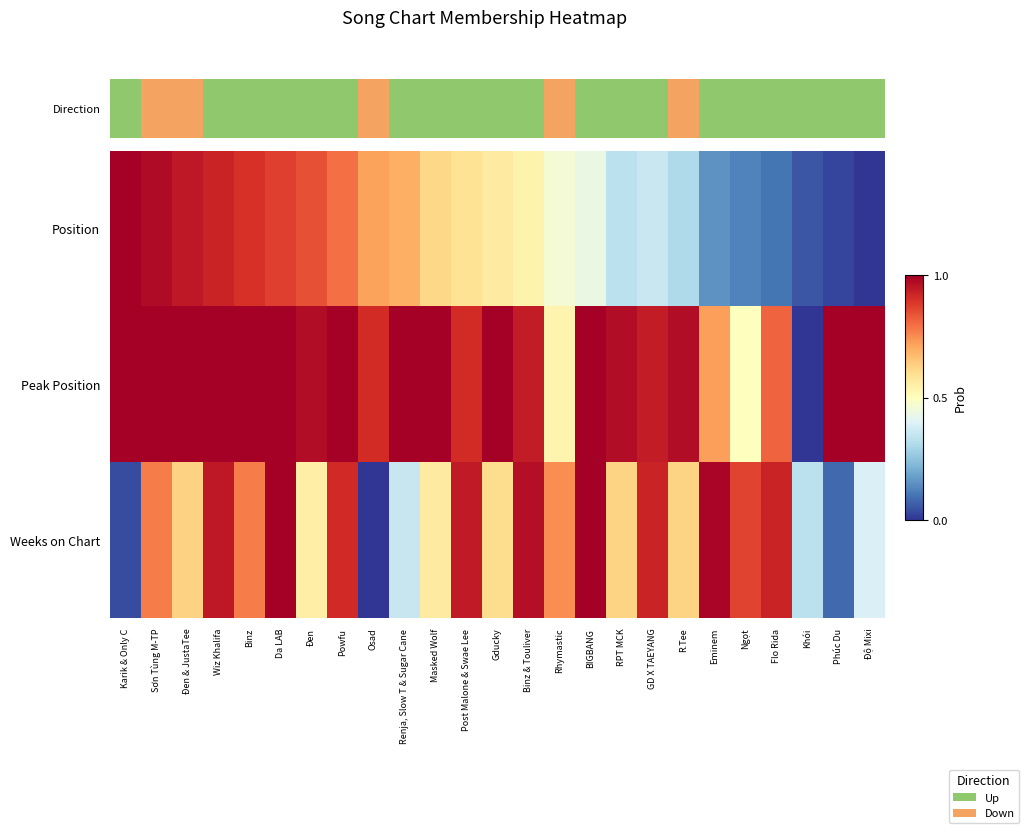

Reading left to right, extract all data points from this chart.

Position: Karik & Only C=1.0	Sơn Tùng M-TP=1.0	Đen & JustaTee=0.9	Wiz Khalifa=0.9	Binz=0.9	Da LAB=0.9	Đen=0.8	Powfu=0.8	Osad=0.7	Renja, Slow T & Sugar Cane=0.7	Masked Wolf=0.6	Post Malone & Swae Lee=0.6	Gducky=0.6	Binz & Touliver=0.5	Rhymastic=0.5	BIGBANG=0.4	RPT MCK=0.3	GD X TAEYANG=0.4	R.Tee=0.3	Eminem=0.2	Ngọt=0.1	Flo Rida=0.1	Khói=0.1	Phúc Du=0.0	Độ Mixi=0.0
Peak Position: Karik & Only C=1.0	Sơn Tùng M-TP=1.0	Đen & JustaTee=1.0	Wiz Khalifa=1.0	Binz=1.0	Da LAB=1.0	Đen=1.0	Powfu=1.0	Osad=0.9	Renja, Slow T & Sugar Cane=1.0	Masked Wolf=1.0	Post Malone & Swae Lee=0.9	Gducky=1.0	Binz & Touliver=0.9	Rhymastic=0.5	BIGBANG=1.0	RPT MCK=1.0	GD X TAEYANG=0.9	R.Tee=1.0	Eminem=0.7	Ngọt=0.5	Flo Rida=0.8	Khói=0.0	Phúc Du=1.0	Độ Mixi=1.0
Weeks on Chart: Karik & Only C=0.0	Sơn Tùng M-TP=0.8	Đen & JustaTee=0.6	Wiz Khalifa=0.9	Binz=0.8	Da LAB=1.0	Đen=0.6	Powfu=0.9	Osad=0.0	Renja, Slow T & Sugar Cane=0.4	Masked Wolf=0.6	Post Malone & Swae Lee=0.9	Gducky=0.6	Binz & Touliver=1.0	Rhymastic=0.7	BIGBANG=1.0	RPT MCK=0.6	GD X TAEYANG=0.9	R.Tee=0.6	Eminem=1.0	Ngọt=0.9	Flo Rida=0.9	Khói=0.3	Phúc Du=0.1	Độ Mixi=0.4